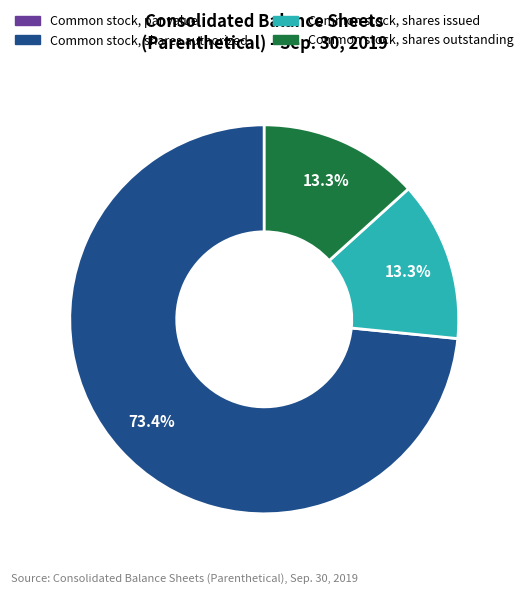

To the nearest percent, what is the average slice percentage?

25%